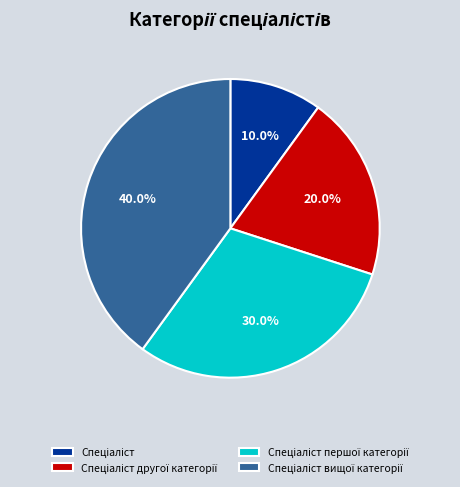

Is there any slice that represents more than half of the pie?

No